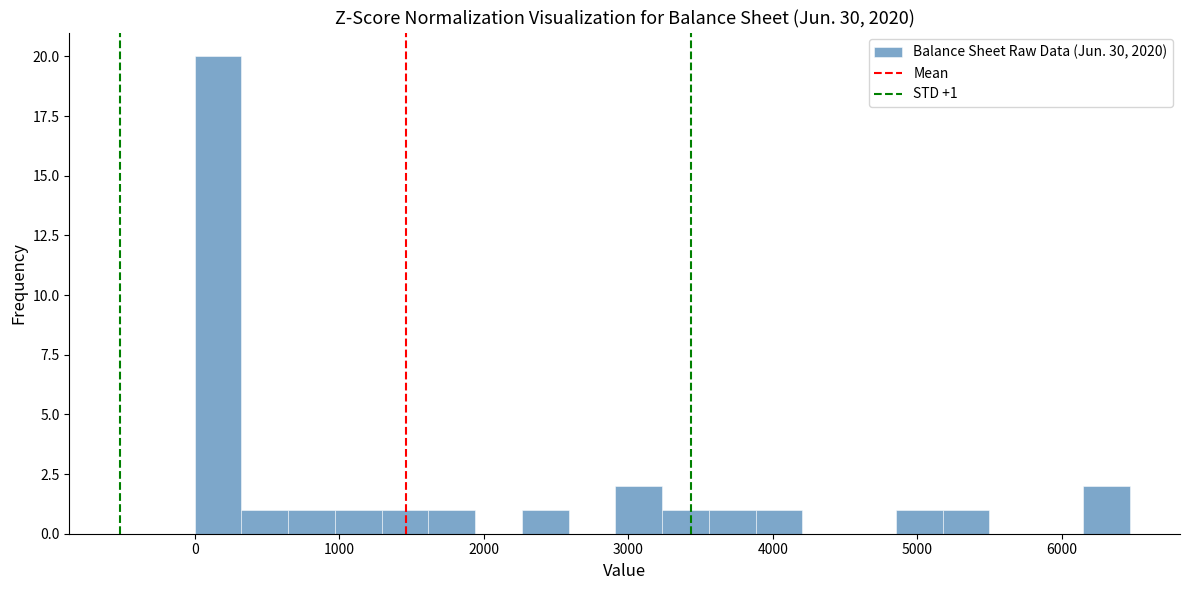

Read against the x-axis, roughly where is the centre of the tallest bar?

200